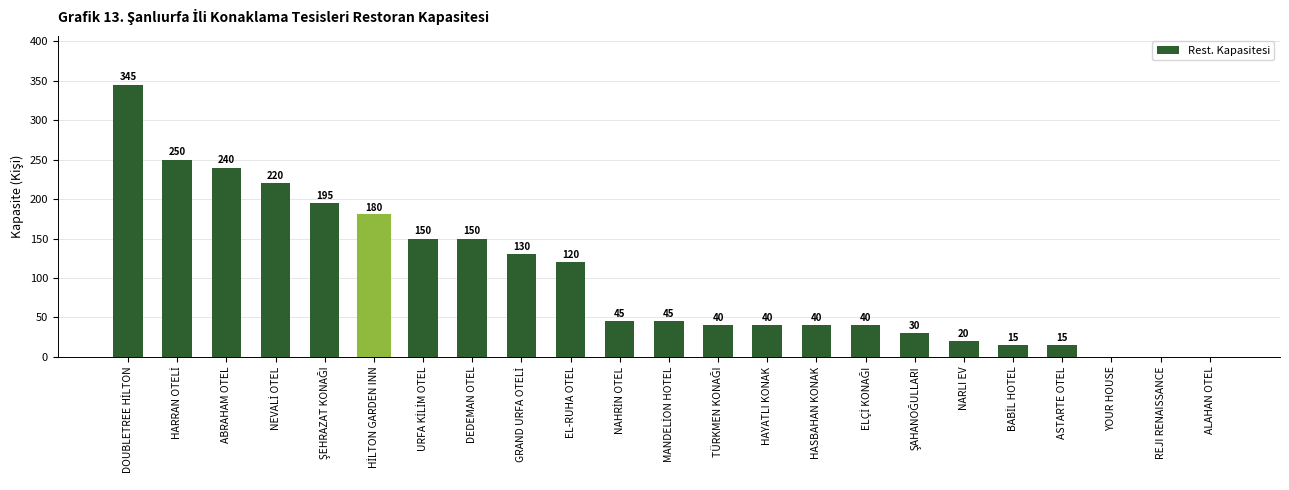

Reading left to right, list all the values displayed in this chart.

345	250	240	220	195	180	150	150	130	120	45	45	40	40	40	40	30	20	15	15	0	0	0